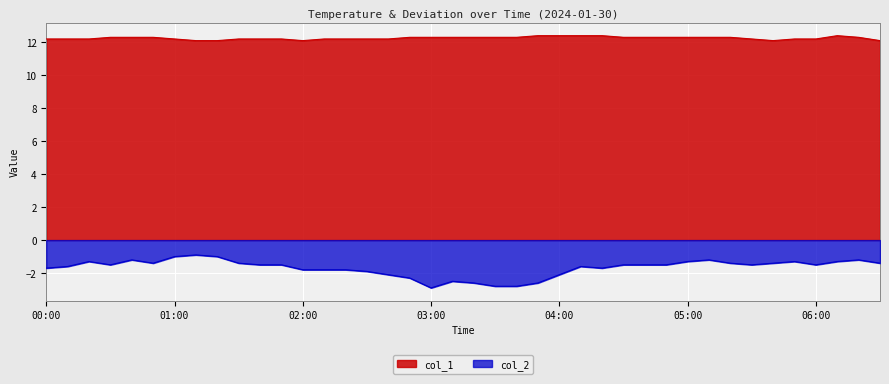

At 00:10, list the series in order from largest to smallest.

col_1, col_2